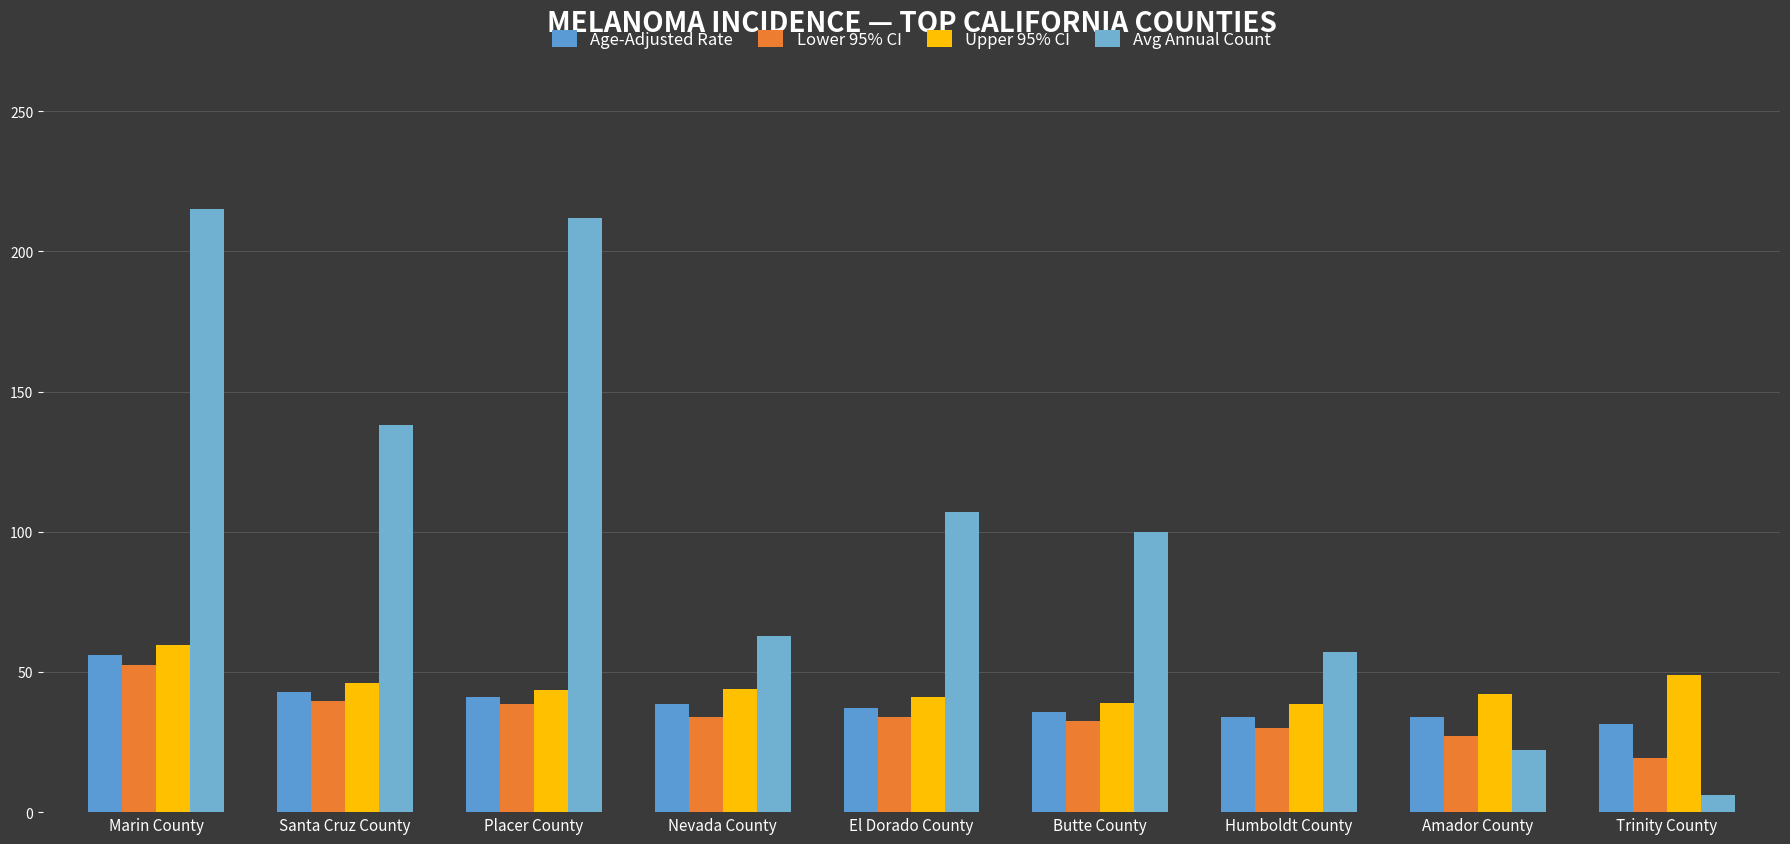

Reading left to right, what are all the values shown in this chart?

Age-Adjusted Rate: Marin County=55.9	Santa Cruz County=42.7	Placer County=41.0	Nevada County=38.7	El Dorado County=37.3	Butte County=35.6	Humboldt County=34.1	Amador County=34.0	Trinity County=31.5
Lower 95% CI: Marin County=52.4	Santa Cruz County=39.5	Placer County=38.4	Nevada County=34.0	El Dorado County=34.0	Butte County=32.4	Humboldt County=30.1	Amador County=27.3	Trinity County=19.4
Upper 95% CI: Marin County=59.6	Santa Cruz County=46.2	Placer County=43.6	Nevada County=43.8	El Dorado County=40.9	Butte County=39.1	Humboldt County=38.6	Amador County=42.0	Trinity County=48.9
Avg Annual Count: Marin County=215.0	Santa Cruz County=138.0	Placer County=212.0	Nevada County=63.0	El Dorado County=107.0	Butte County=100.0	Humboldt County=57.0	Amador County=22.0	Trinity County=6.0